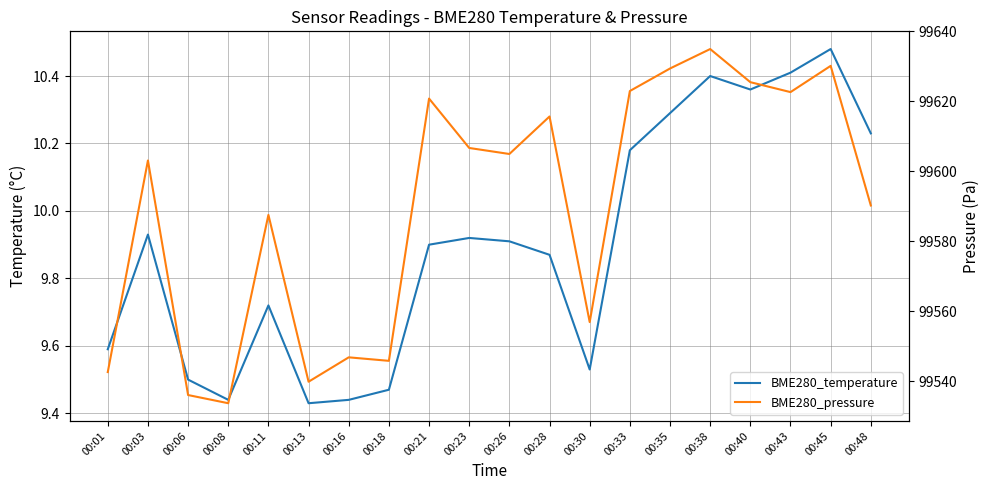

How many values in the BME280_pressure series exceed 99604?

10